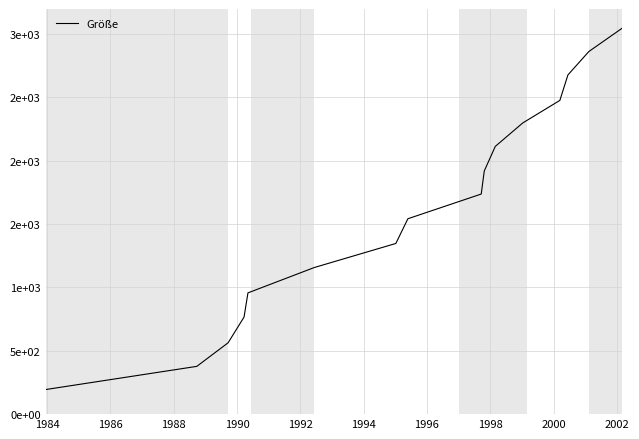

Does the chart display data point markers on the line(s)?

No